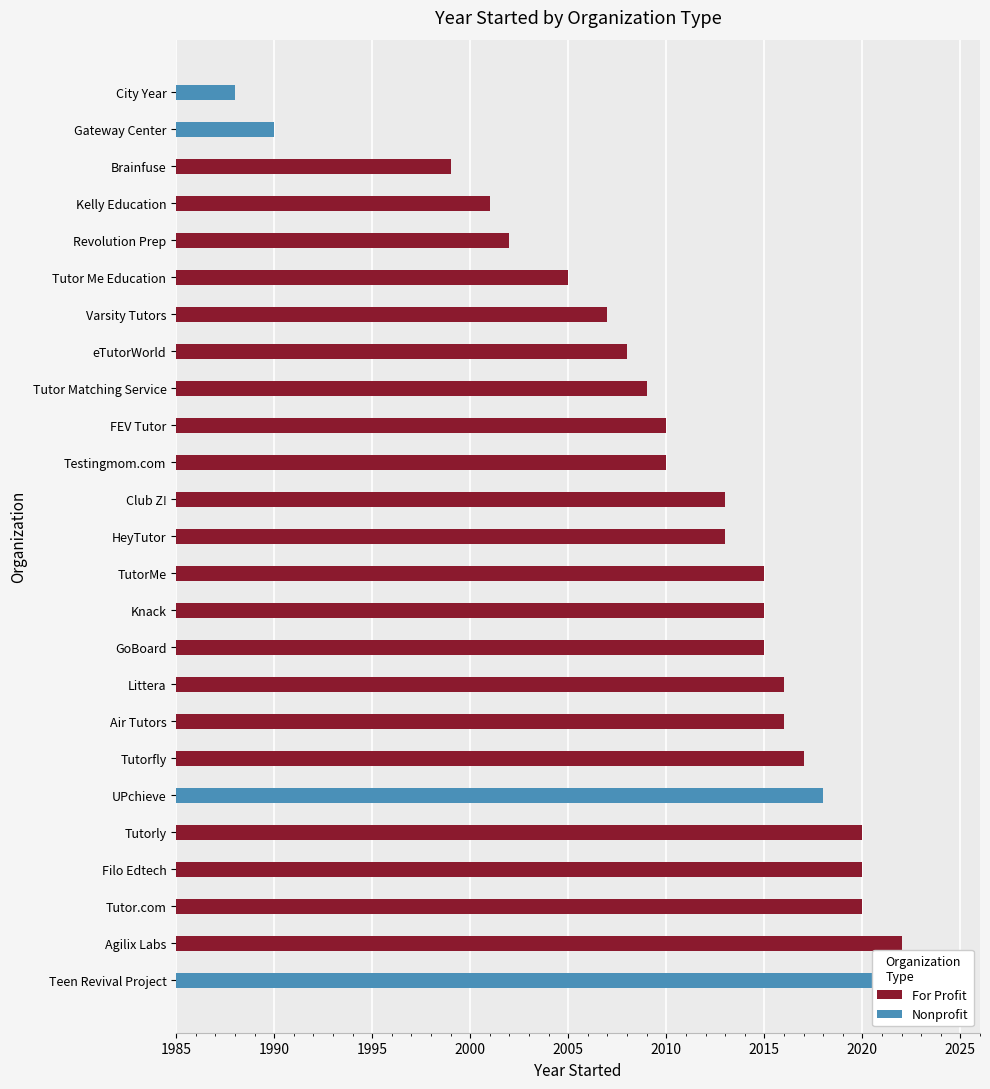

True or false: the data shows 2 at Gateway Center.

False